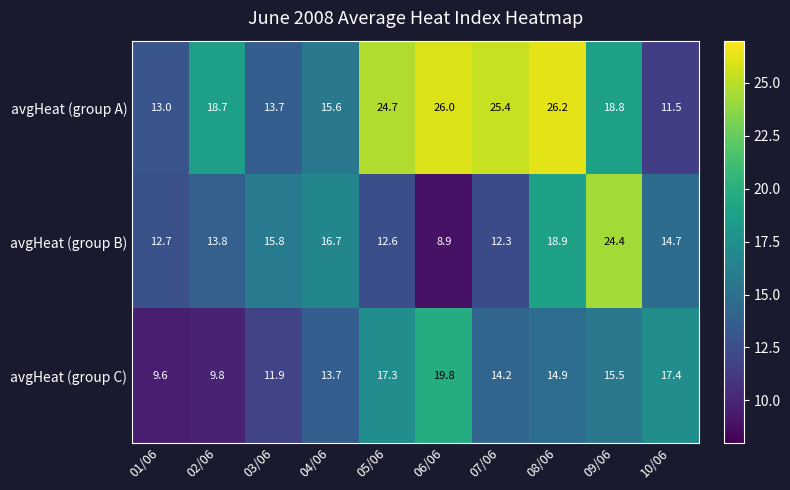

At which category is the sum across all series the highest?

08/06